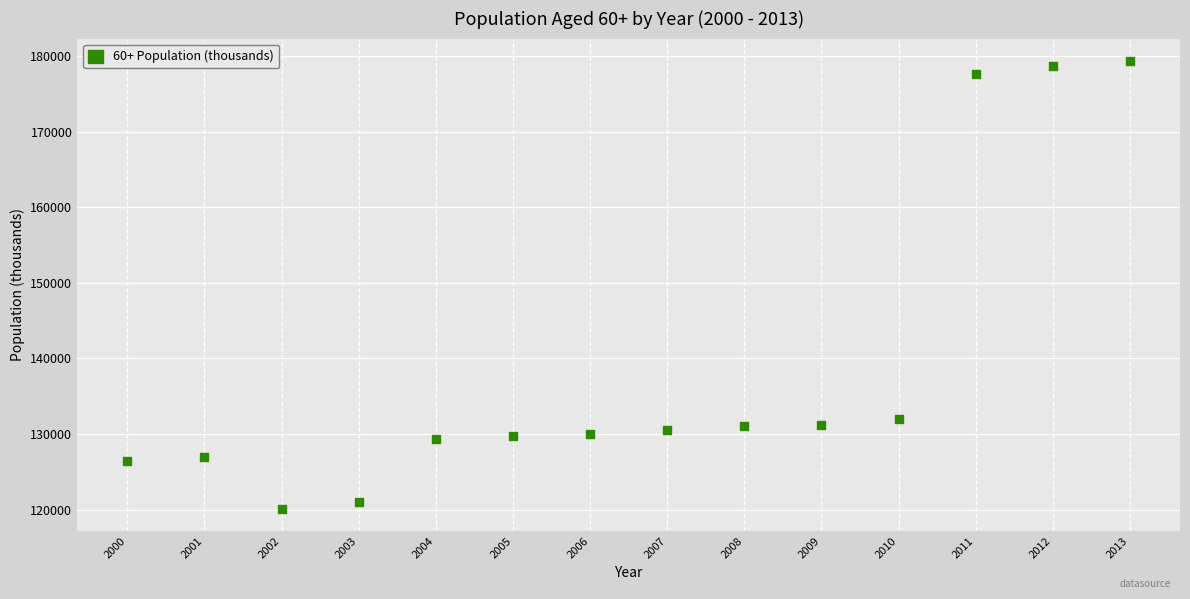

What is the range of X values (max minus min)?

13.0